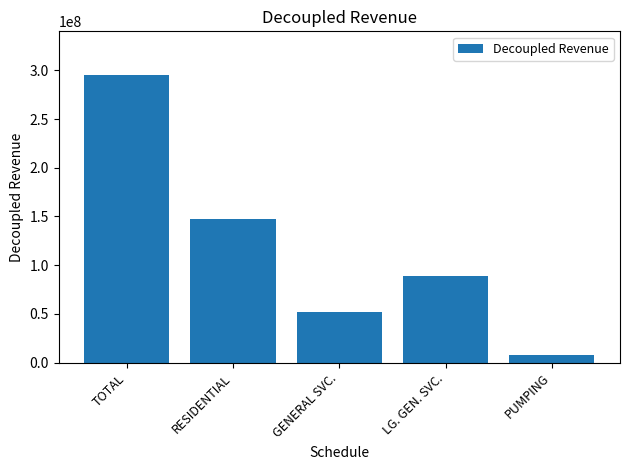

How many series are shown in this chart?

1